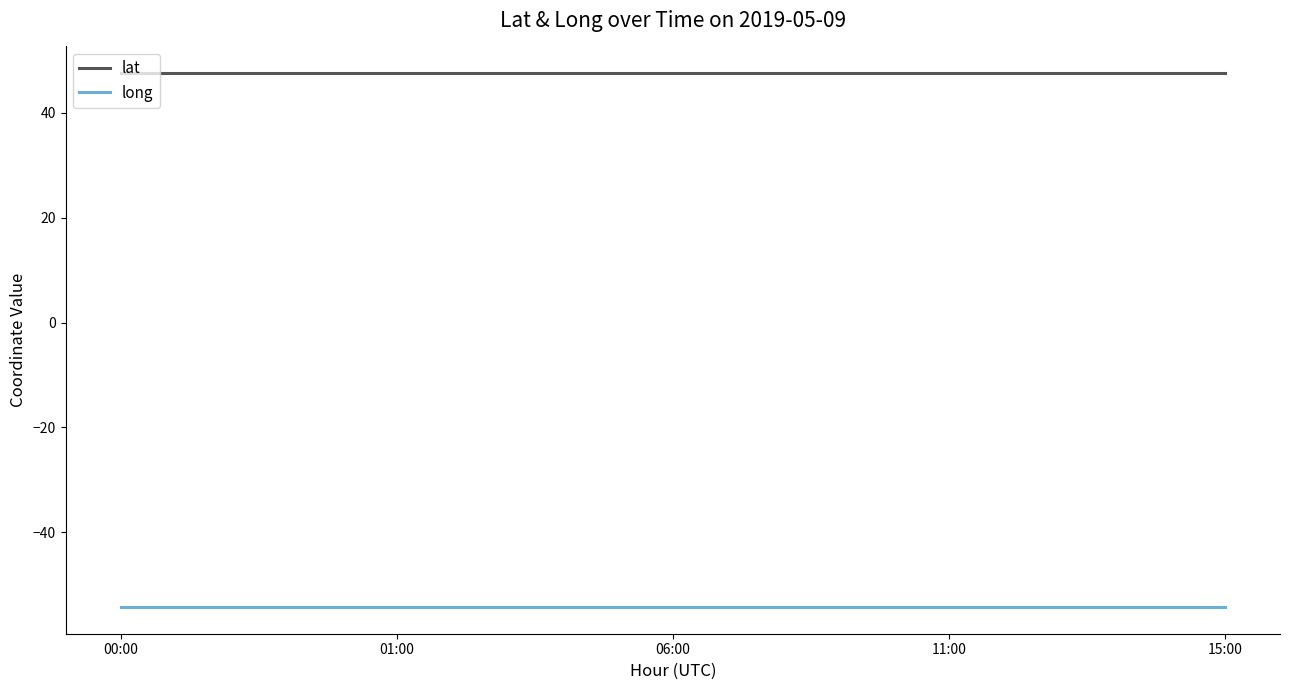

What is the sum of the long values at 11:00 and 15:00?

-108.5